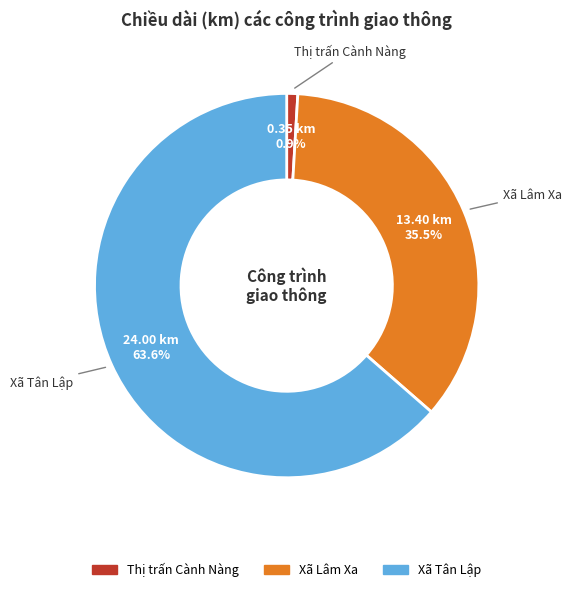

Is there a majority slice in this chart?

Yes